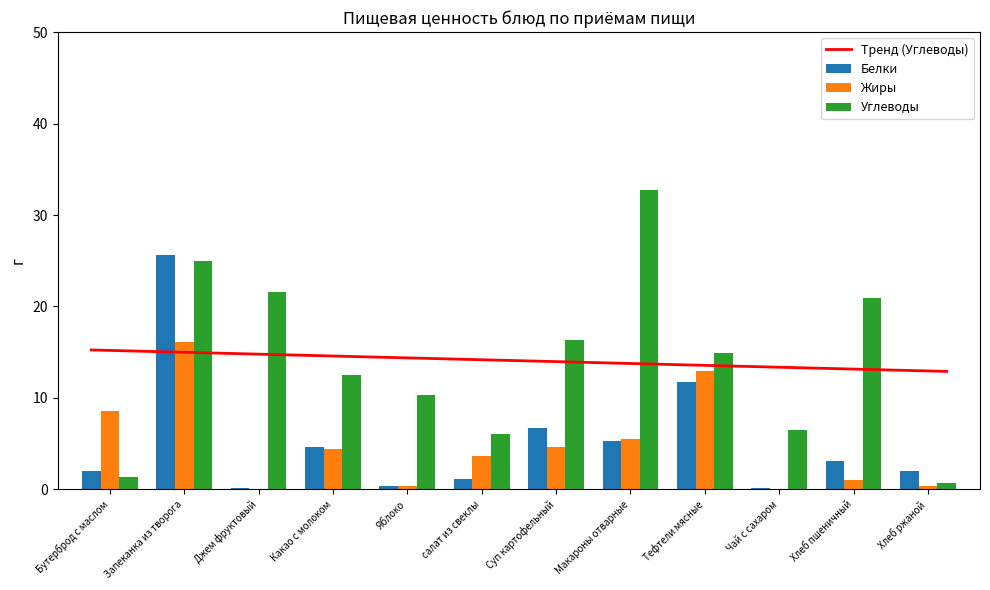

How many groups of bars are there?

12